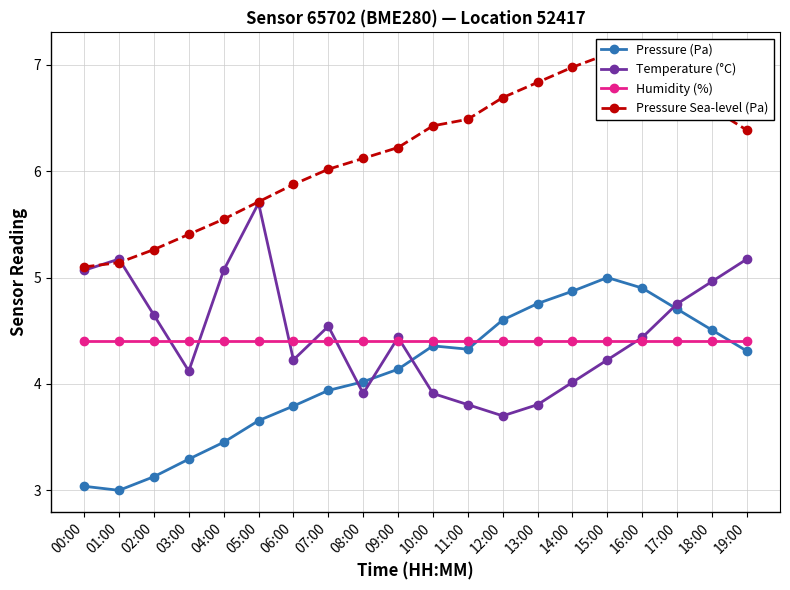

Between 16:00 and 18:00, which series saw the biggest shift?

Temperature (°C)